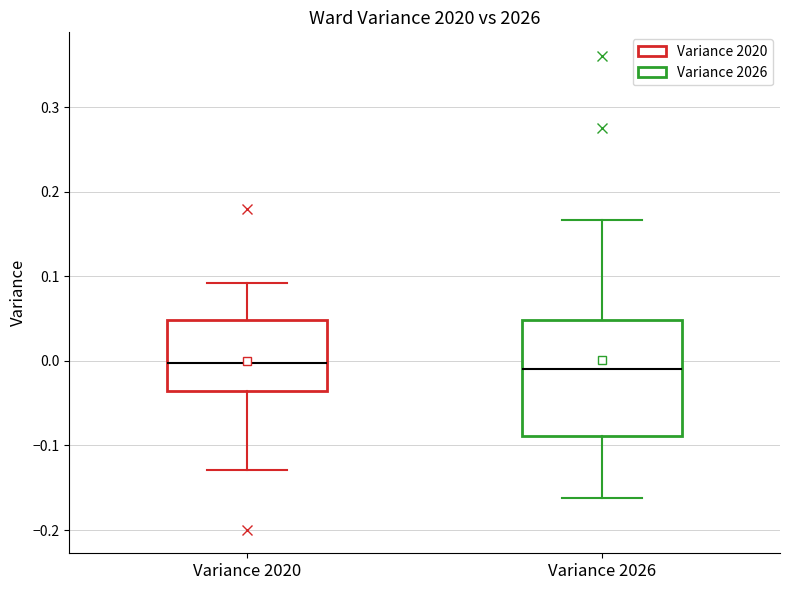

Reading left to right, read every box against the y-axis: the position of its median line, the range the box covers, and the ends of its whiskers. The values are not printed on the chart, so give them approximately, as read against the axis.

Variance 2020: median 0.00, box -0.04 to 0.05, whiskers -0.13 to 0.09
Variance 2026: median -0.01, box -0.09 to 0.05, whiskers -0.16 to 0.17